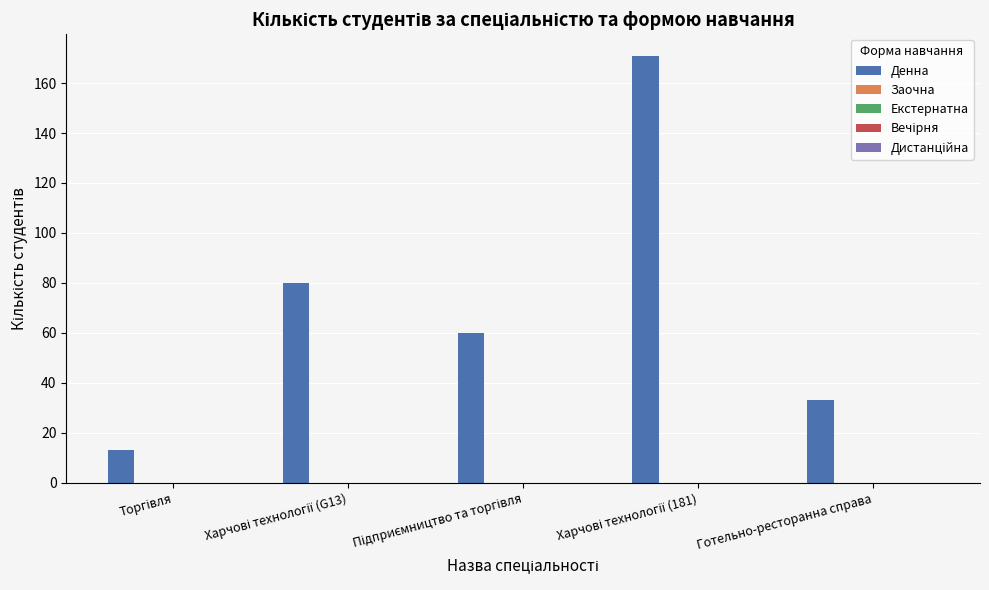

Reading left to right, what are all the values shown in this chart?

13	80	60	171	33